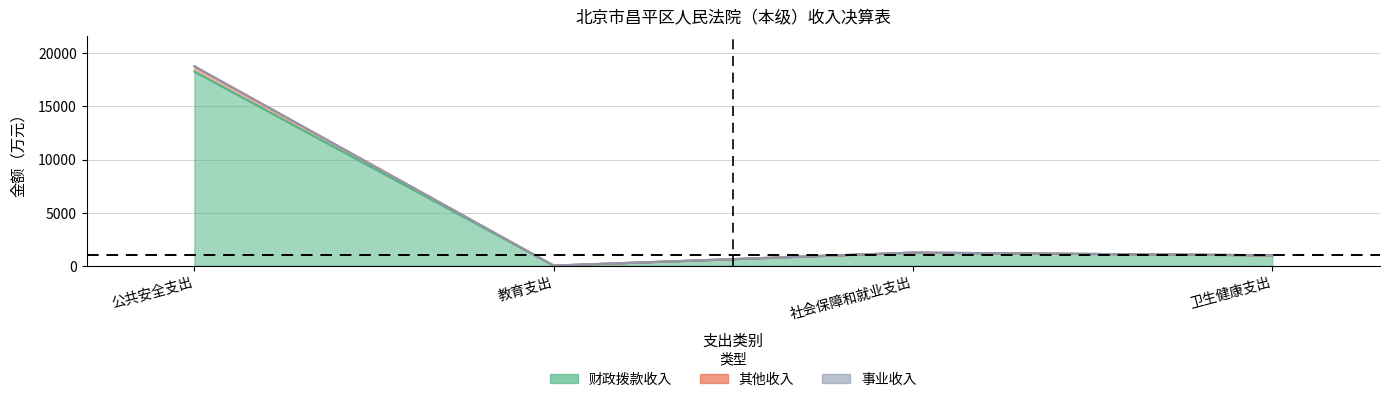

Which series has the widest spread of values?

其他收入